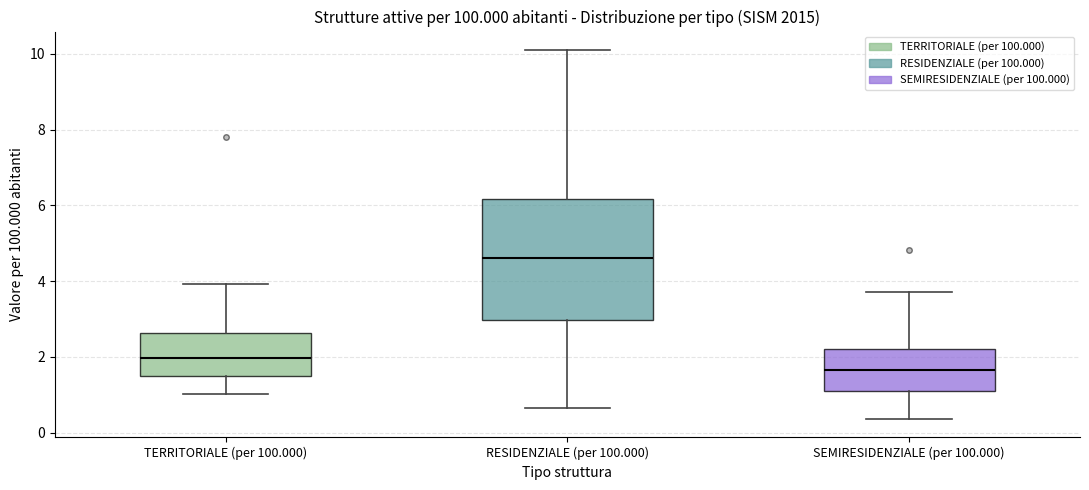

Where does the lower whisker of the box for RESIDENZIALE (per 100.000) end on the y-axis? The values are not printed on the chart, so give them approximately, as read against the axis.

0.6